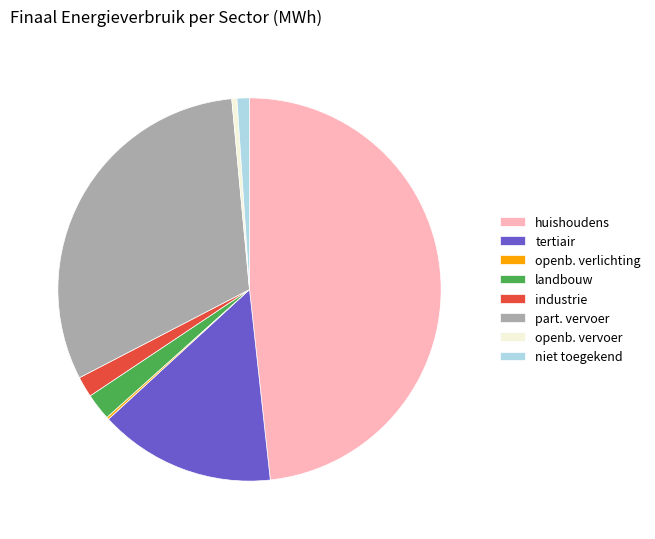

What is the ratio of the value at tertiair to the value at landbouw?

6.6